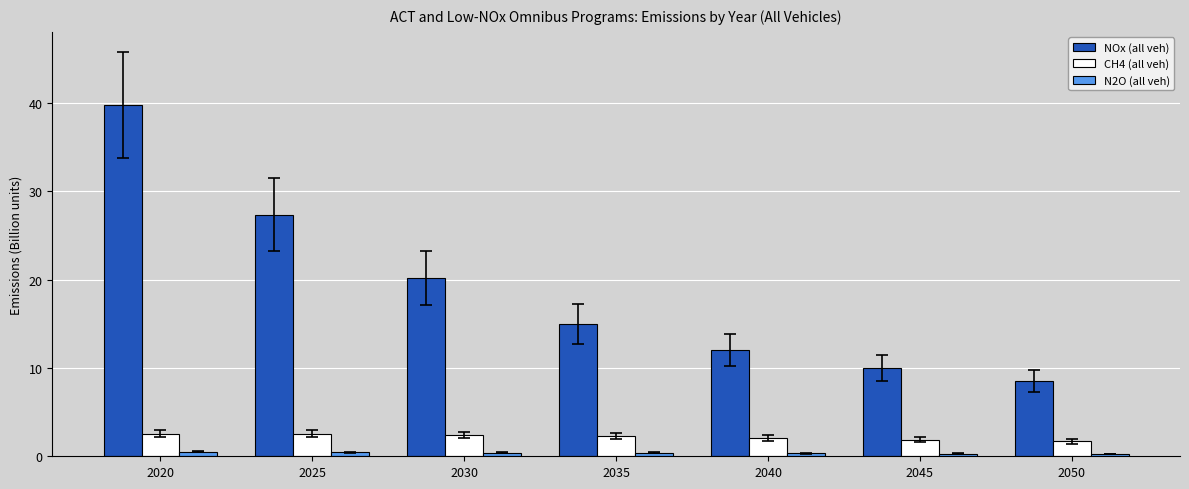

What are all the series names shown in the legend?

NOx (all veh), CH4 (all veh), N2O (all veh)